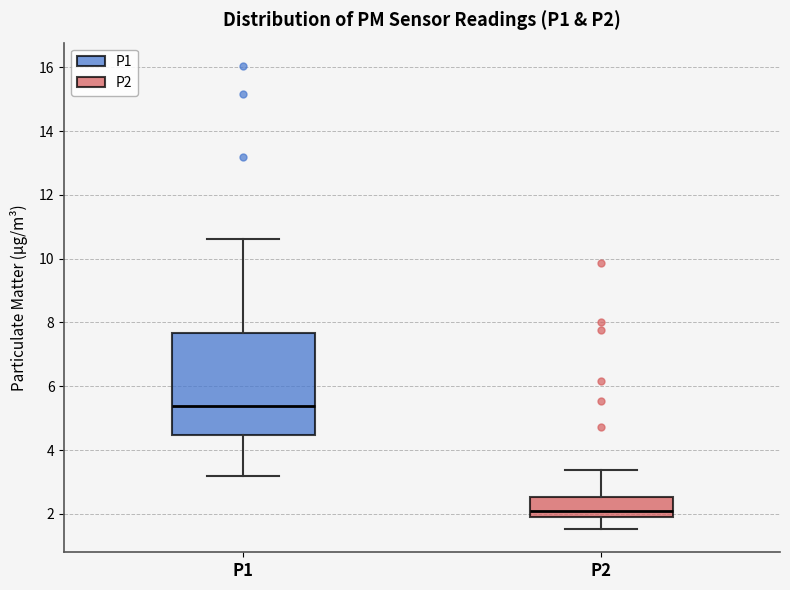

Comparing the boxes themselves (not the whiskers), which one is the tallest?

P1